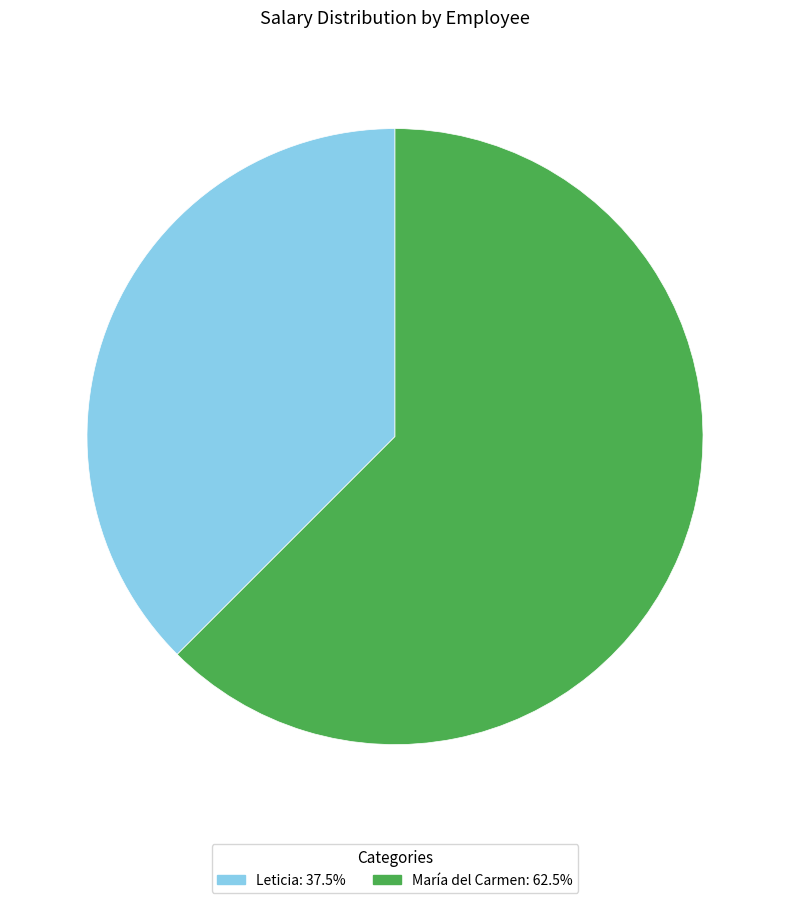

Which category has the smallest portion of the pie?

Leticia